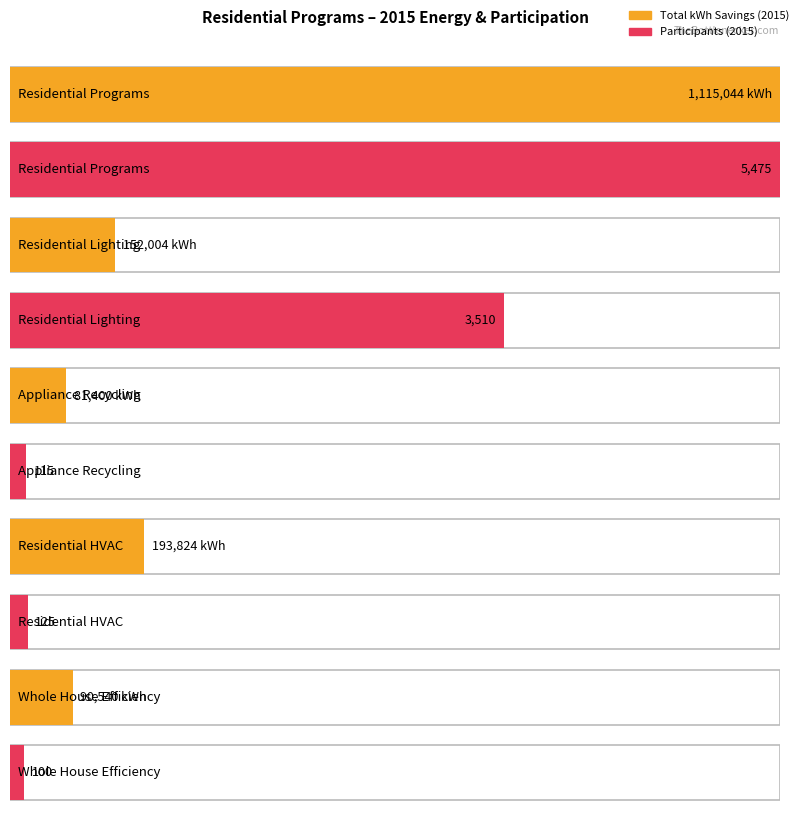

What is the approximate value of Total kWh Savings at Whole House Efficiency?

90540.2